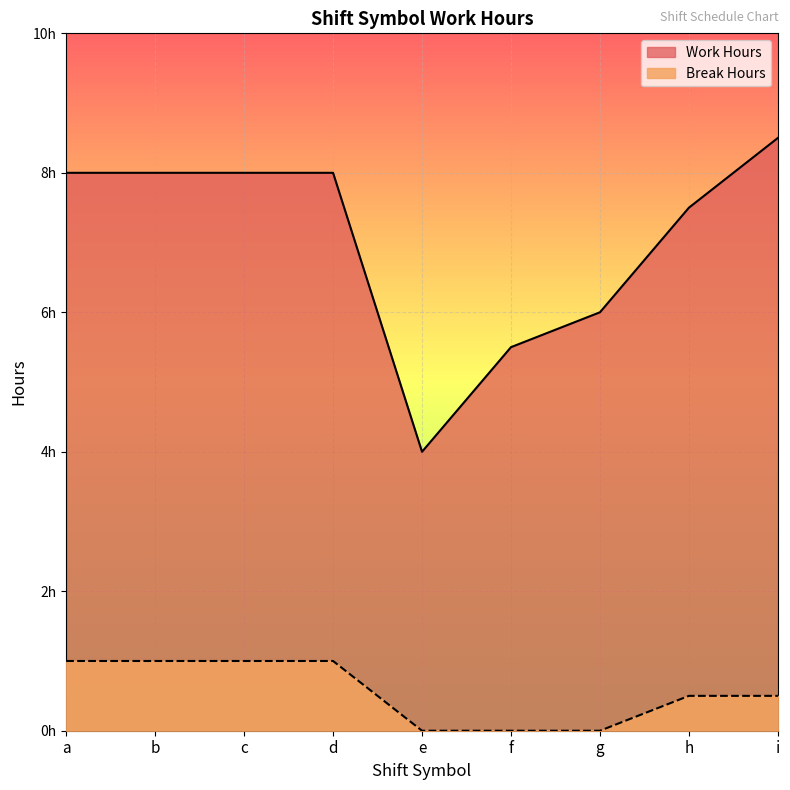

What is the difference between the maximum and minimum values in the Break Hours series?

1.0